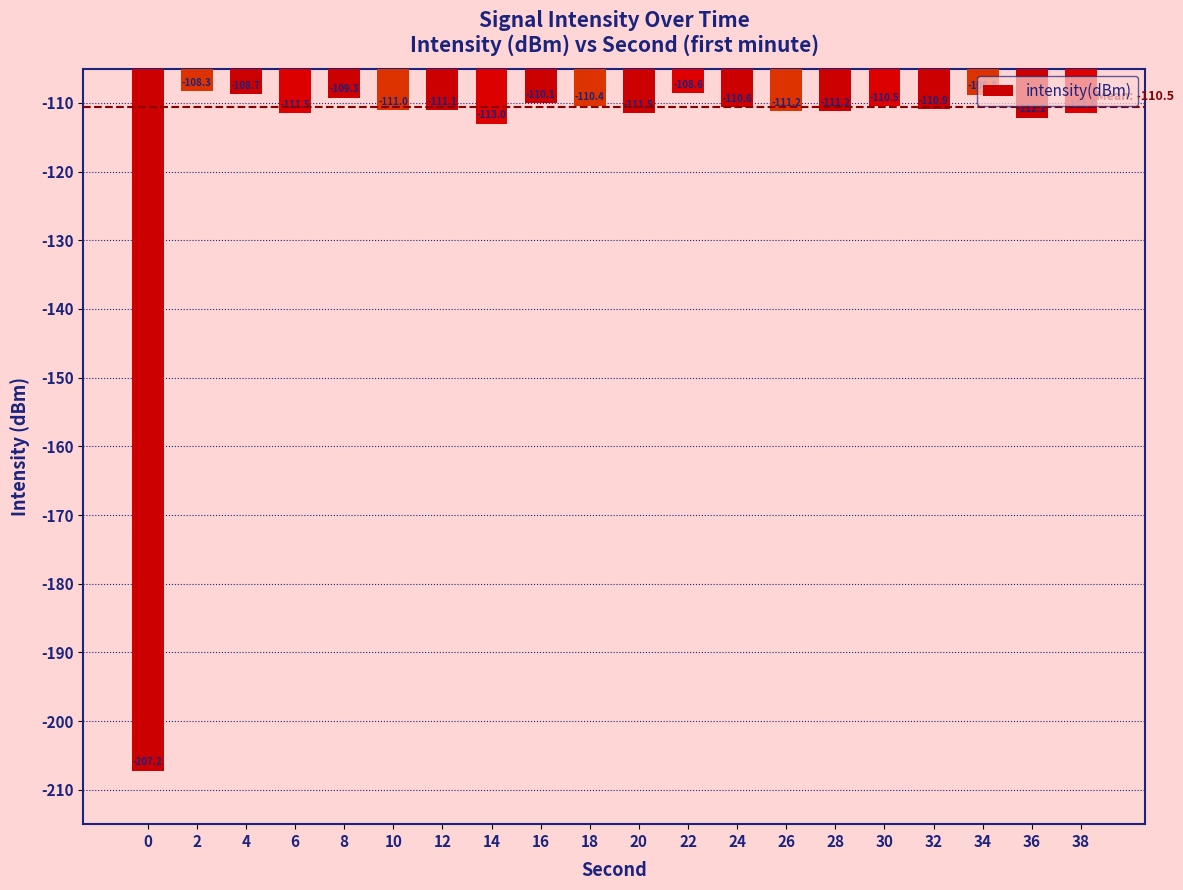

What is the smallest value displayed?

-207.2